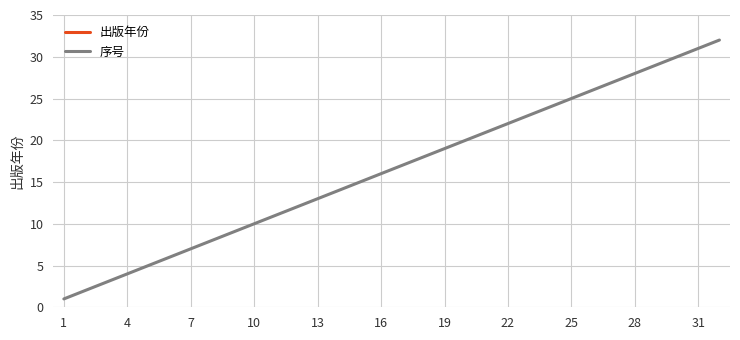

What is the value of the 序号 point at the 13th from the left?

13